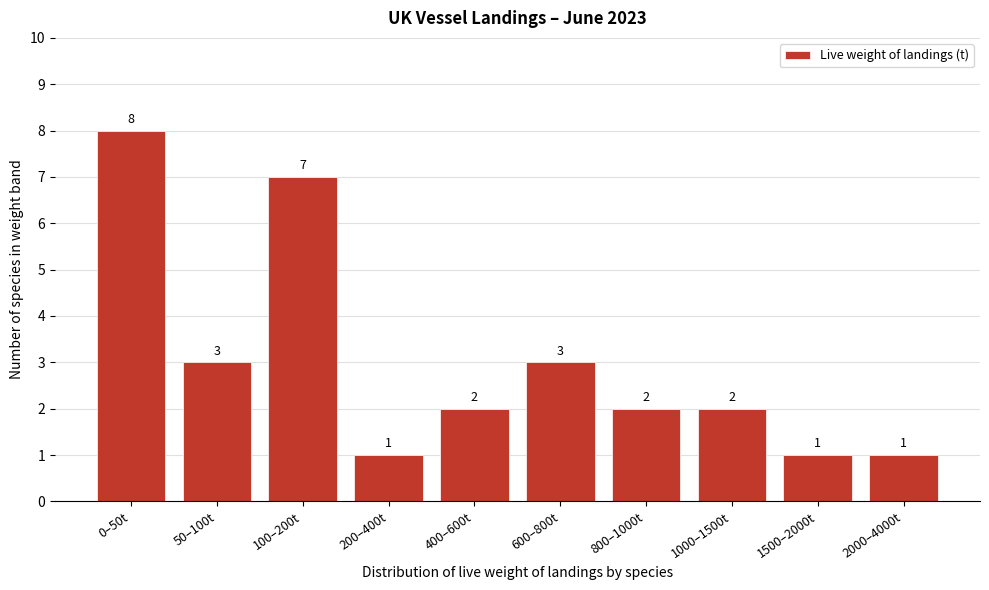

Reading left to right, list all the values displayed in this chart.

0–50t=8	50–100t=3	100–200t=7	200–400t=1	400–600t=2	600–800t=3	800–1000t=2	1000–1500t=2	1500–2000t=1	2000–4000t=1